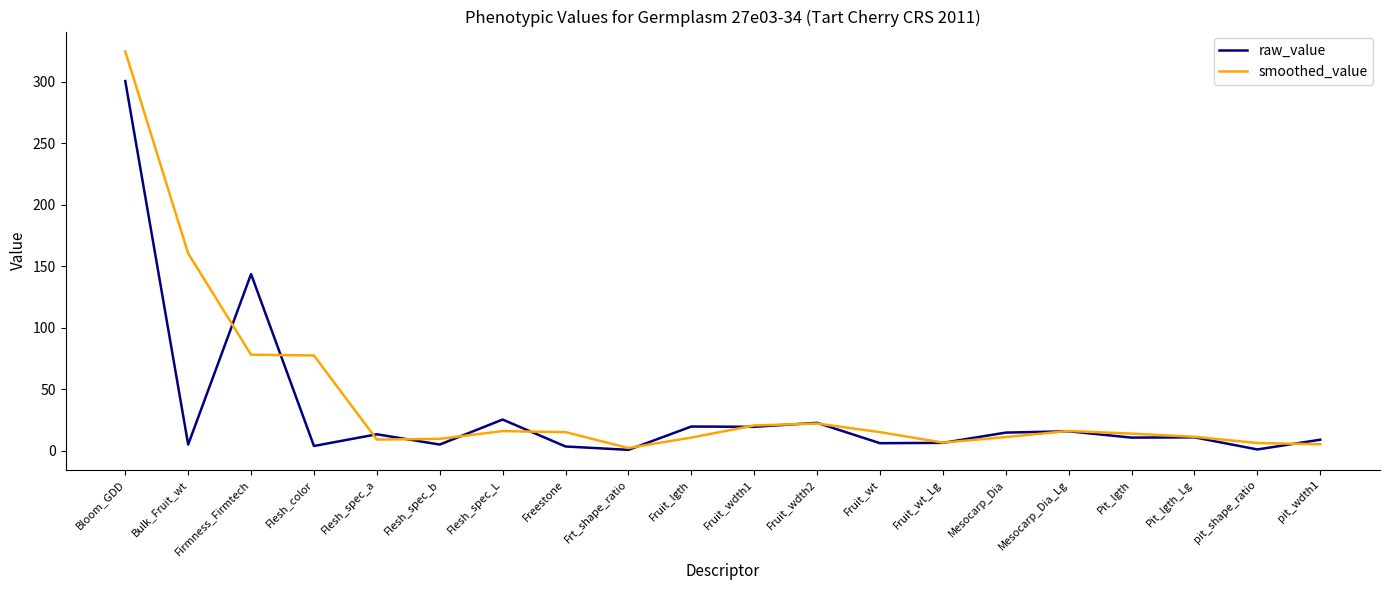

Is it true that smoothed_value equals 9.2 at Flesh_spec_a?

True